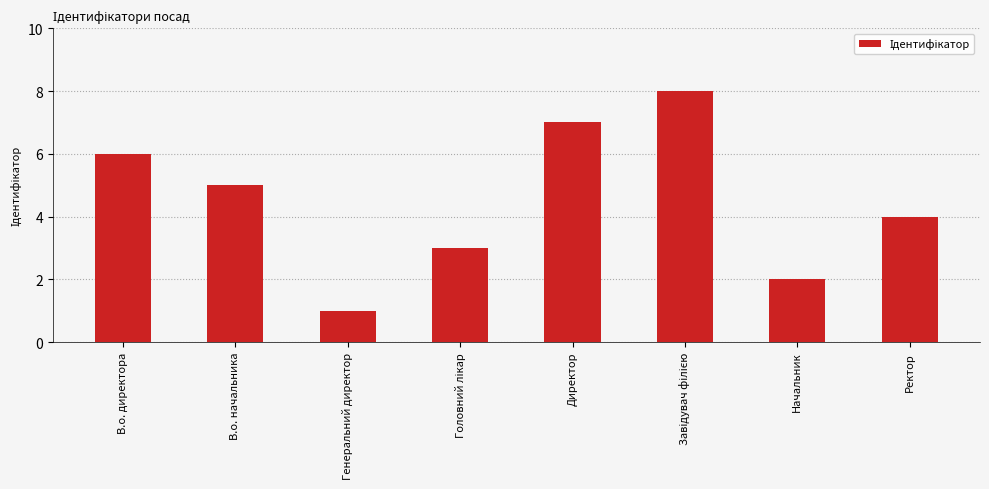

Is it true that the value at В.о. директора is 6?

True